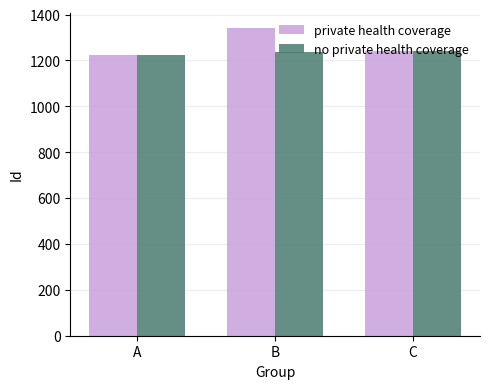

Read the no private health coverage value at A.

1223